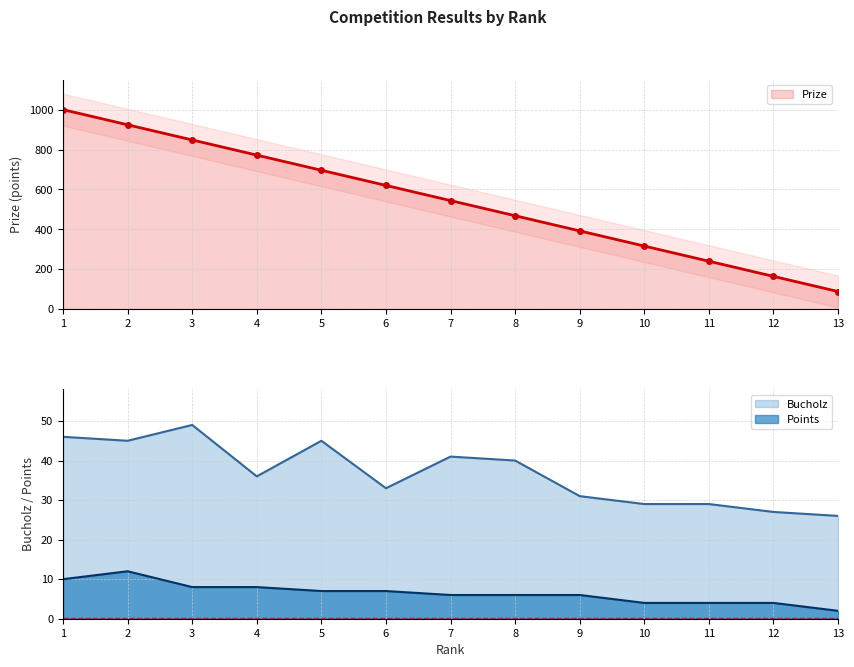

Reading left to right, extract all data points from this chart.

Prize: 1000	924	848	772	696	620	544	468	392	316	240	164	88
Bucholz: 46	45	49	36	45	33	41	40	31	29	29	27	26
Points: 10	12	8	8	7	7	6	6	6	4	4	4	2